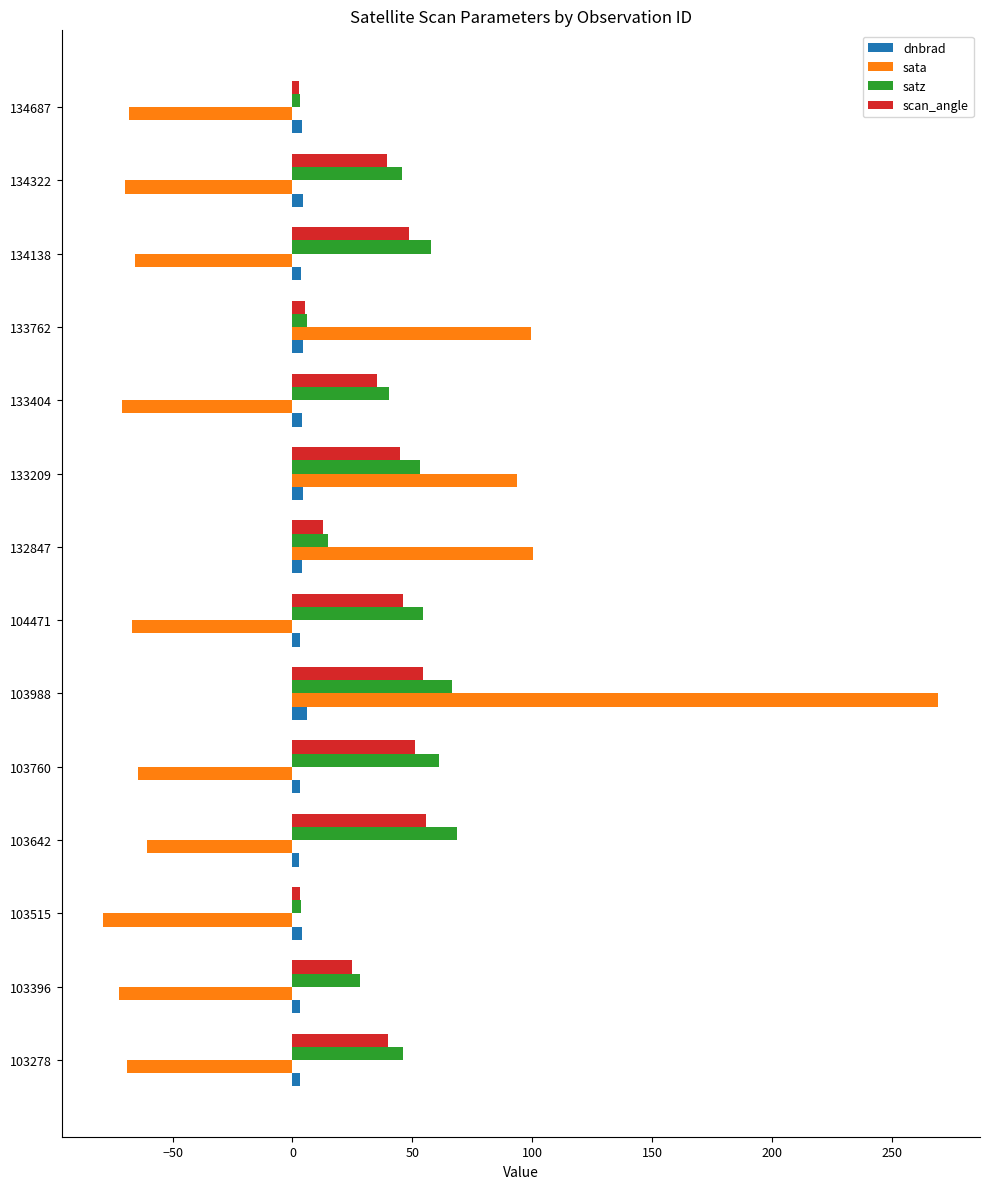

Is the value of scan_angle at 132847 greater than the value of dnbrad at 132847?

Yes